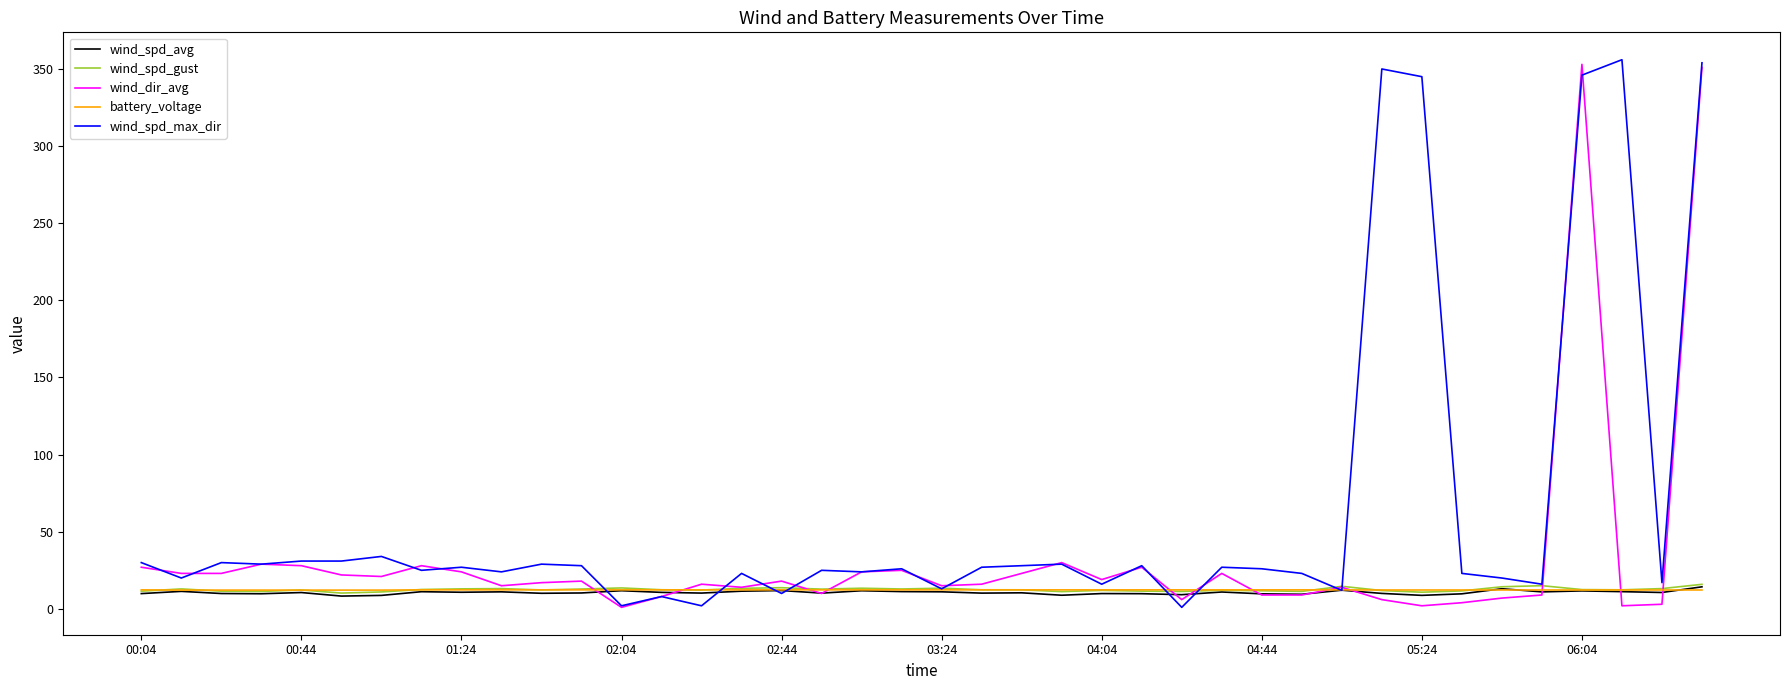

What is the average value of the wind_spd_max_dir series?

62.9